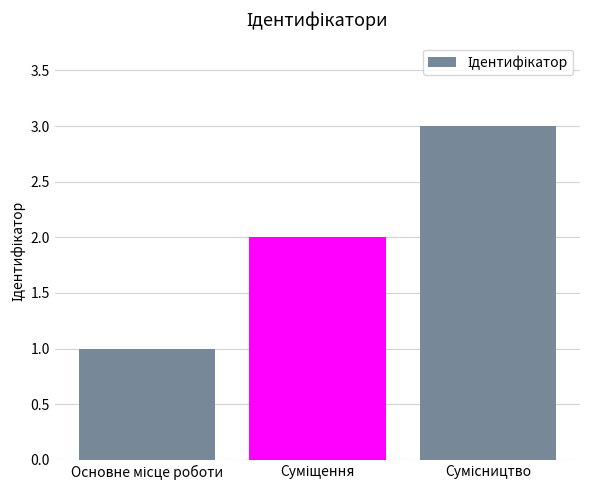

What is the greatest value displayed?

3